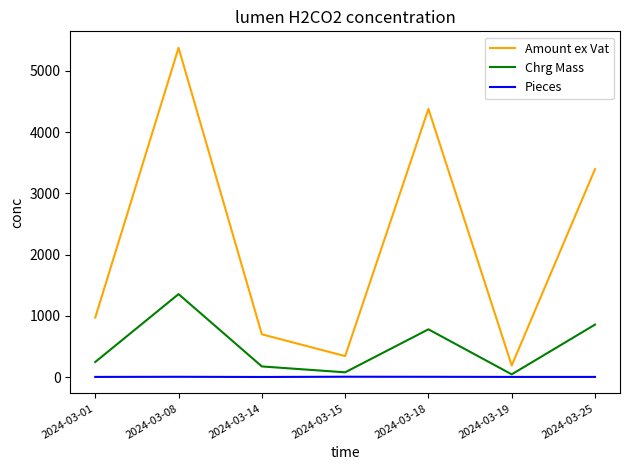

Which series changed the most between 2024-03-01 and 2024-03-08?

Amount ex Vat